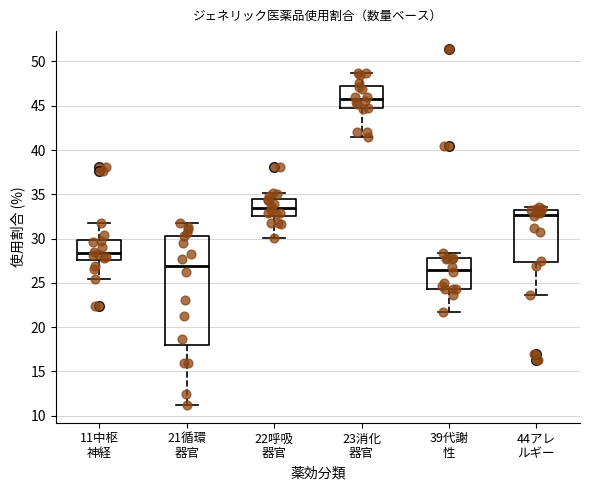

Reading left to right, transcribe this box plot: for each box, give where its median line is, the range the box spans, and where its two whiskers end, as read against the y-axis. The values are not printed on the chart, so give them approximately, as read against the axis.

11中枢 神経: median 28.5, box 27.5 to 30.0, whiskers 25.5 to 32.0
21循環 器官: median 27.0, box 18.0 to 30.5, whiskers 11.0 to 32.0
22呼吸 器官: median 33.5, box 32.5 to 34.5, whiskers 30.0 to 35.0
23消化 器官: median 46.0, box 44.5 to 47.0, whiskers 41.5 to 48.5
39代謝 性: median 26.5, box 24.5 to 28.0, whiskers 22.0 to 28.5
44アレ ルギー: median 32.5, box 27.5 to 33.0, whiskers 23.5 to 33.5